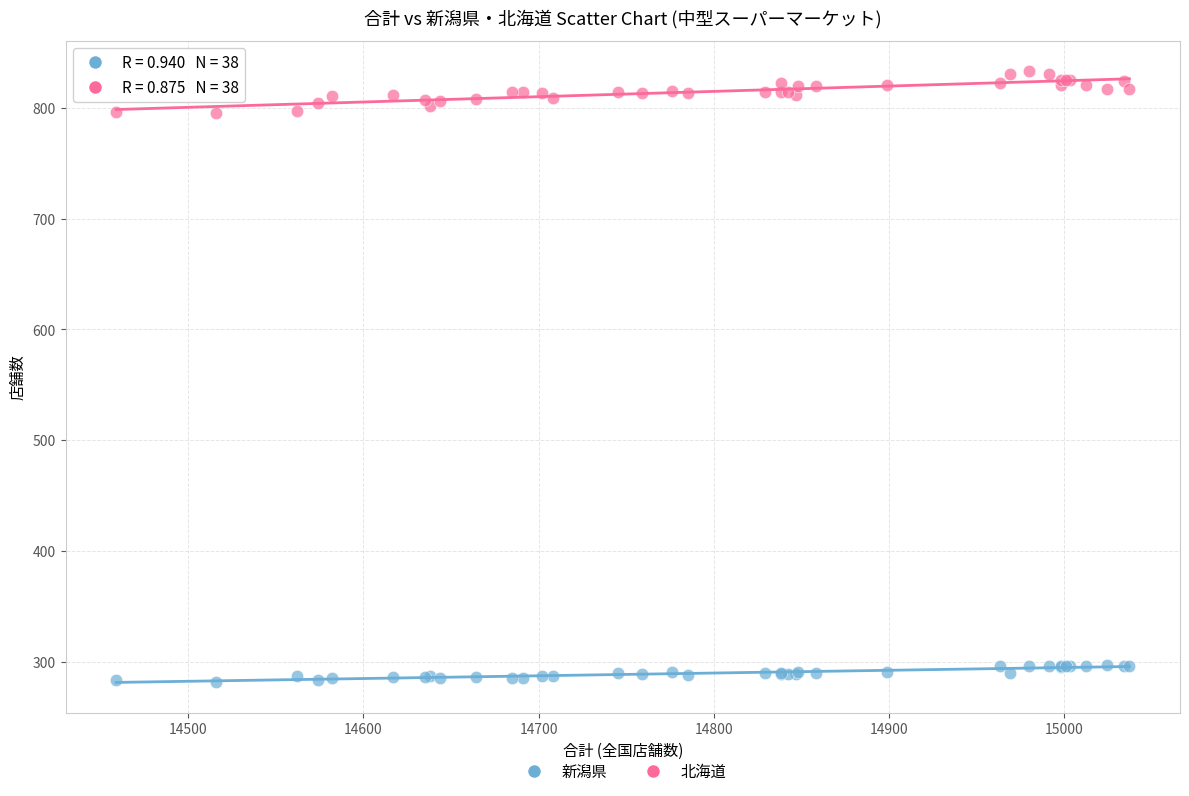

Which series contains the highest Y value?

北海道